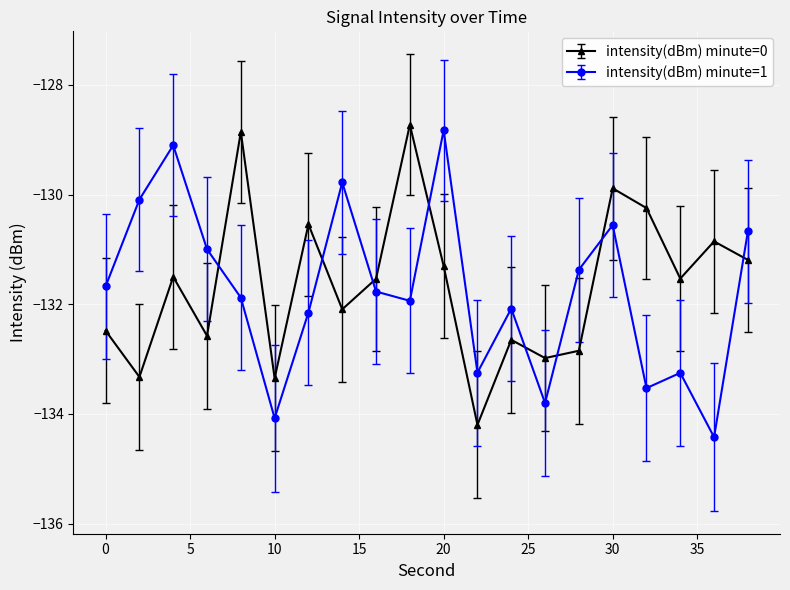

Which series has the largest total across all categories?

intensity(dBm) minute=0